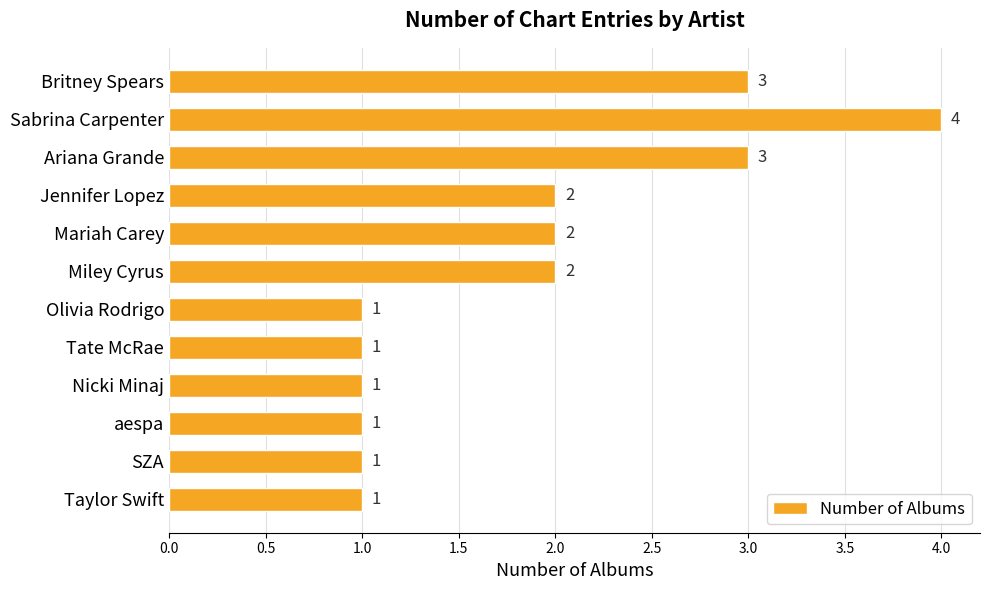

Does the chart contain any negative values?

No